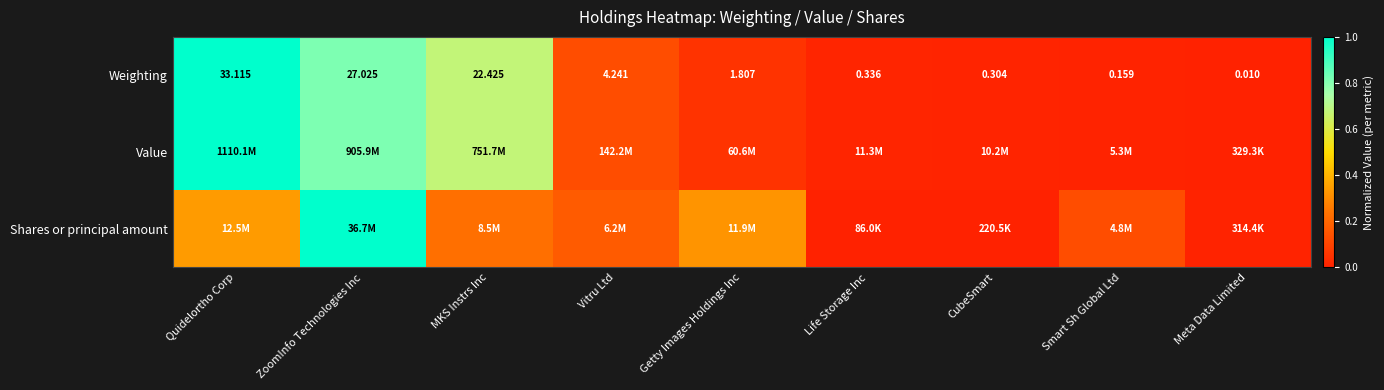

The value of Weighting at Meta Data Limited is -0.4. True or false?

False